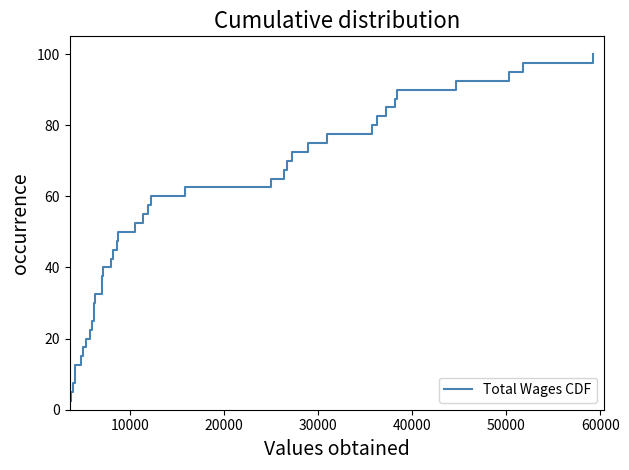

What is the greatest value displayed?

100.0